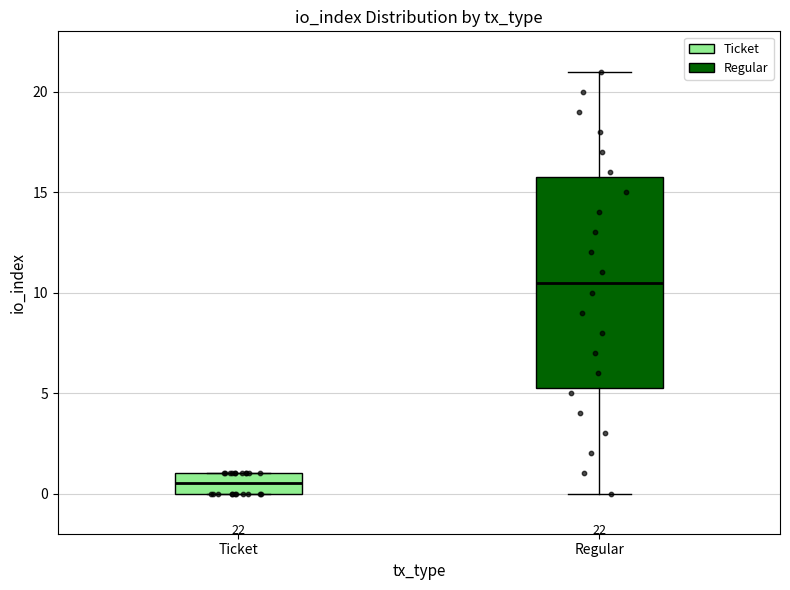

Comparing the boxes themselves (not the whiskers), which one is the tallest?

Regular